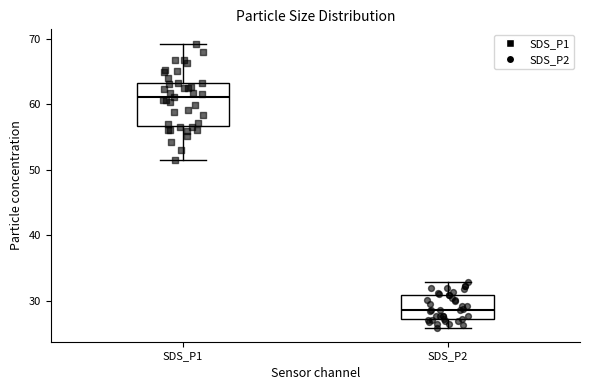

Which box is the tallest, from its lower edge to its upper edge?

SDS_P1